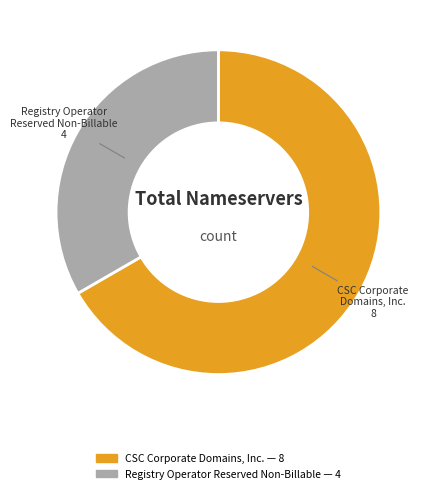

Is there any slice that represents more than half of the pie?

Yes